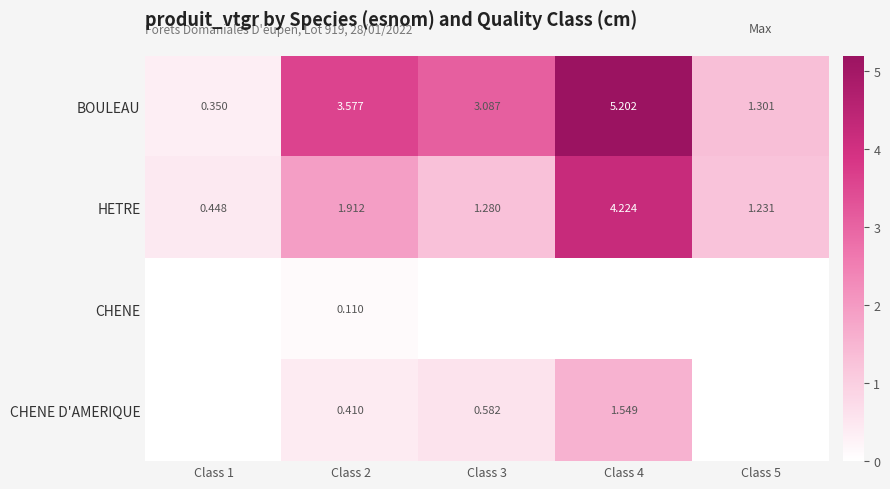

At which category is the sum across all series the highest?

Class 4